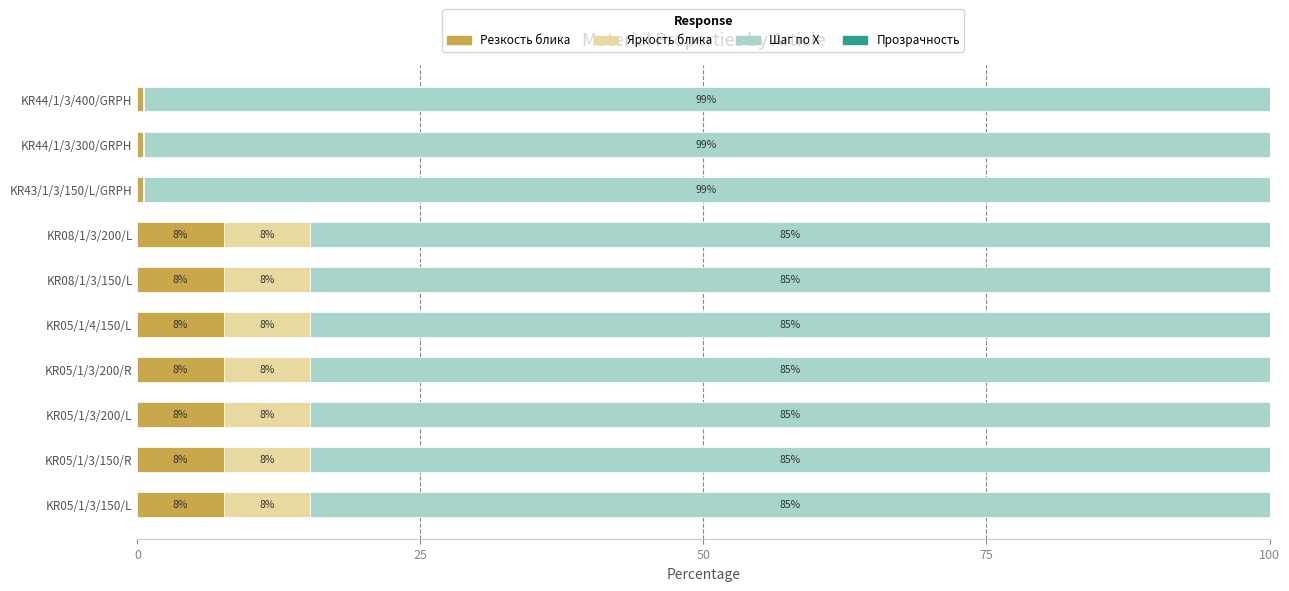

What is the difference between the second highest and minimum values in the Яркость блика series?

7.6